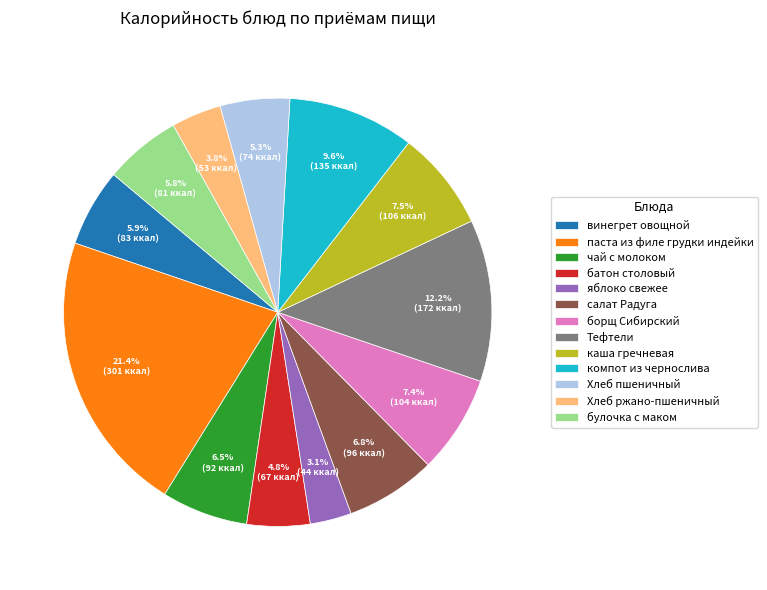

Do булочка с маком and салат Радуга together represent more than half of the pie?

No